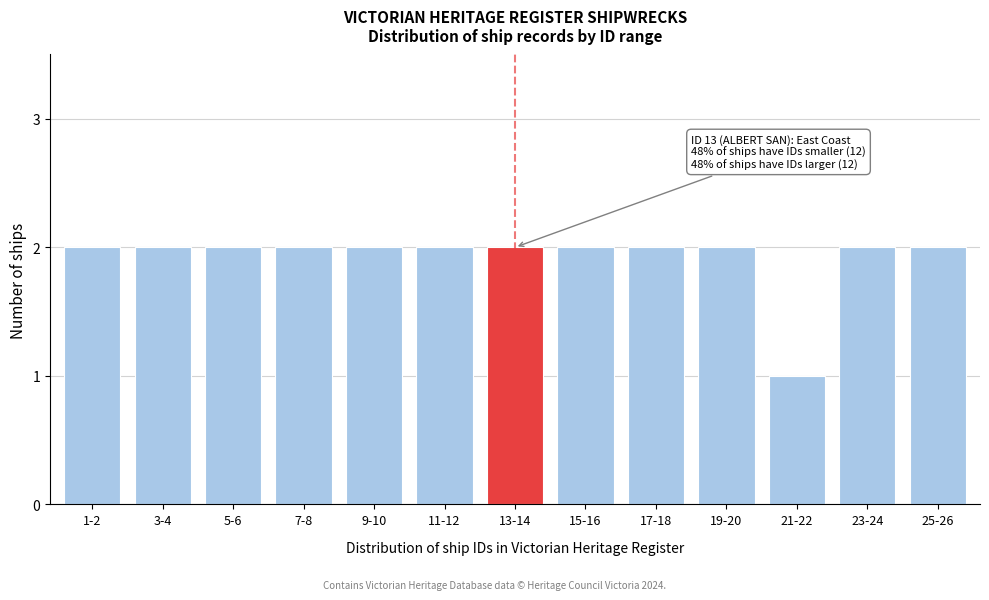

Reading right to left, list all the values displayed in this chart.

2	2	1	2	2	2	2	2	2	2	2	2	2